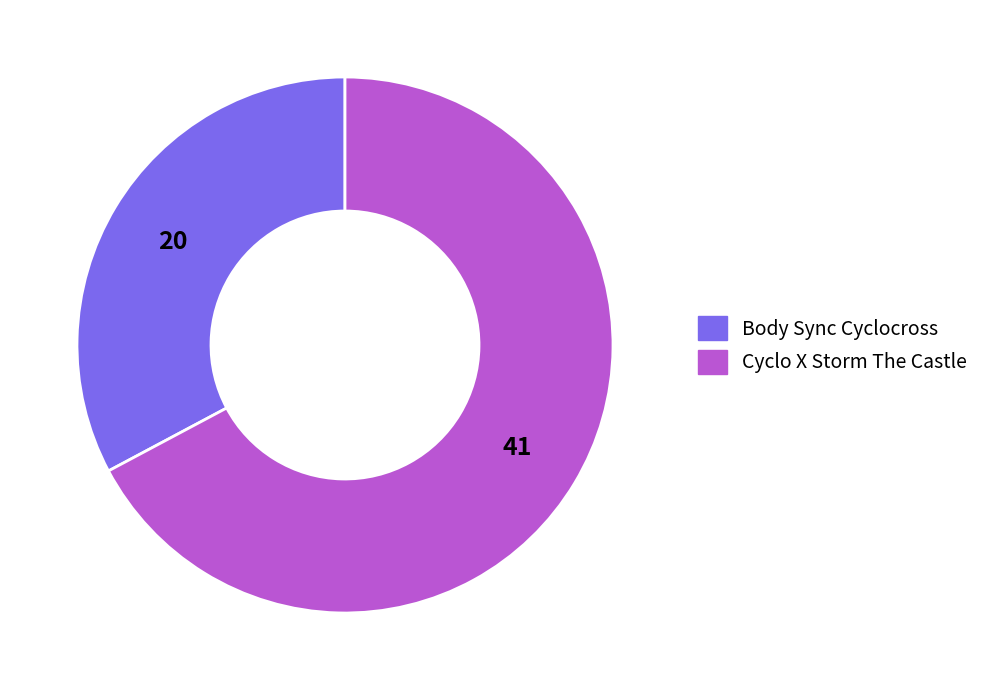

Rank the categories by value from lowest to highest.

Body Sync Cyclocross, Cyclo X Storm The Castle